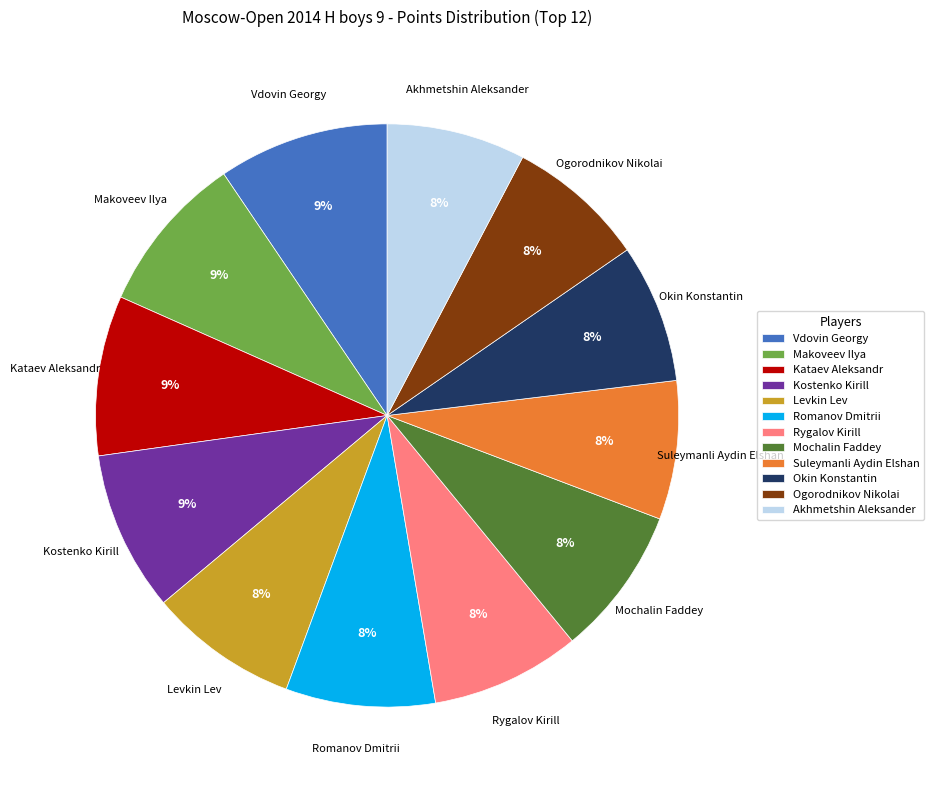

Is there any slice that represents more than half of the pie?

No